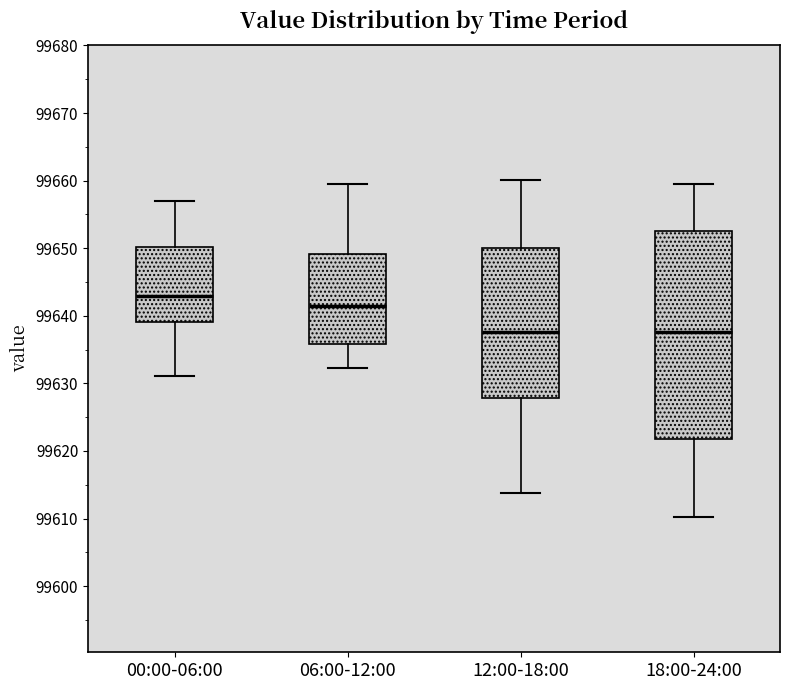

Where is the upper edge of the box for 12:00-18:00 on the y-axis? The values are not printed on the chart, so give them approximately, as read against the axis.

99650